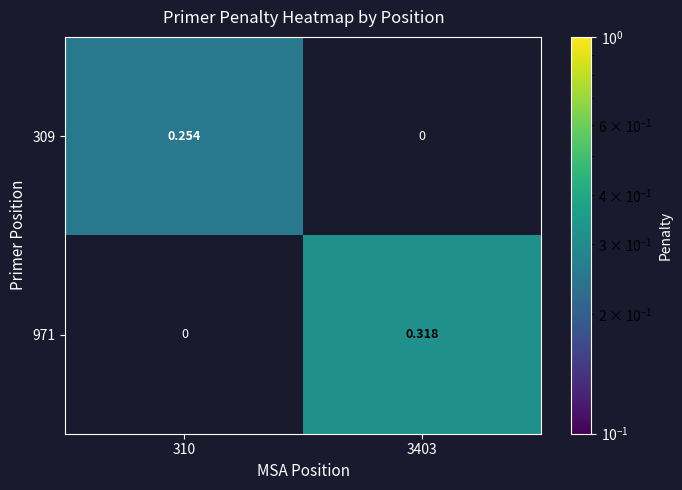

Reading left to right, list all the values displayed in this chart.

309: 310=0.3	3403=0.0
971: 310=0.0	3403=0.3